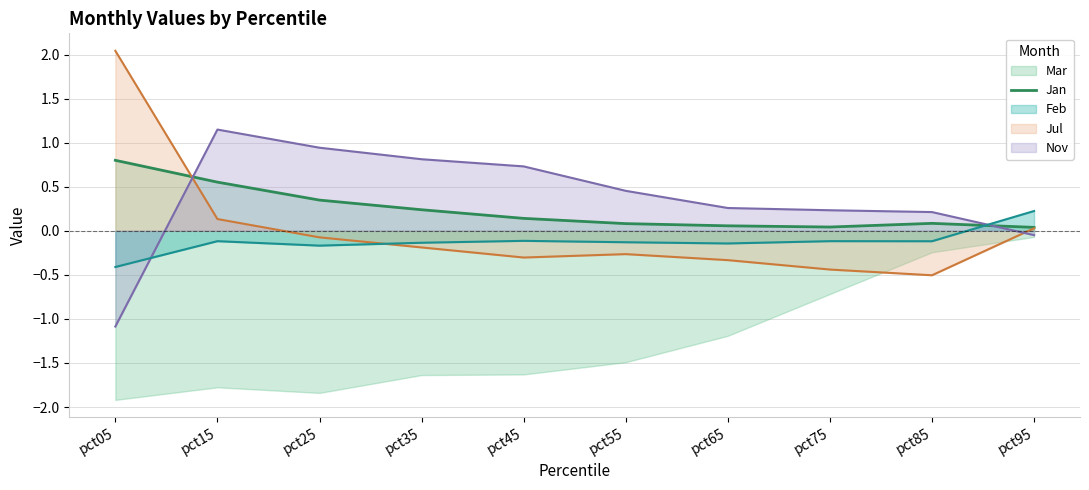

What is the sum of the values at pct65 and pct25?

0.4